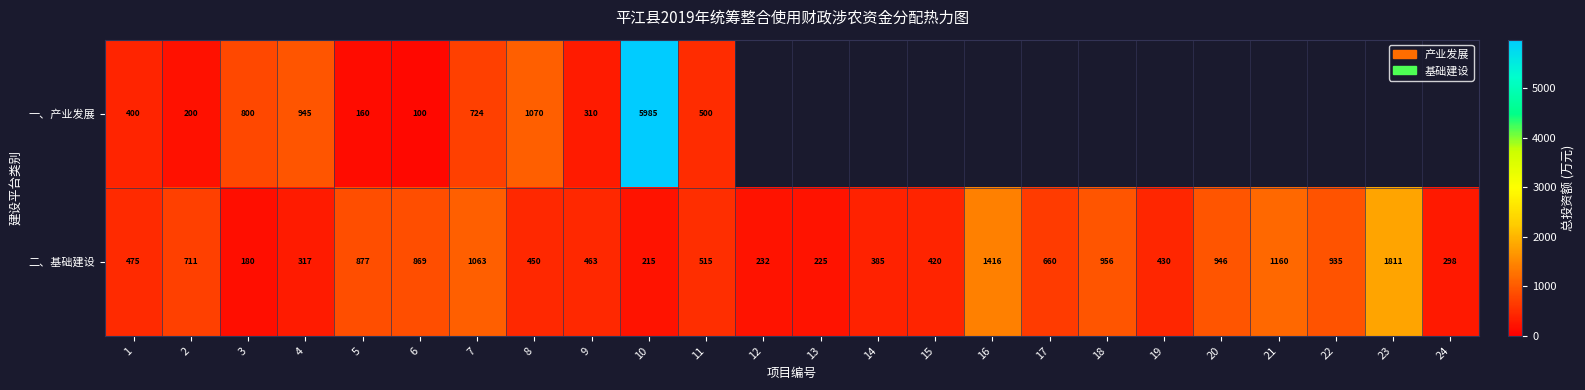

At which label does 二、基础建设 first exceed 515?

2